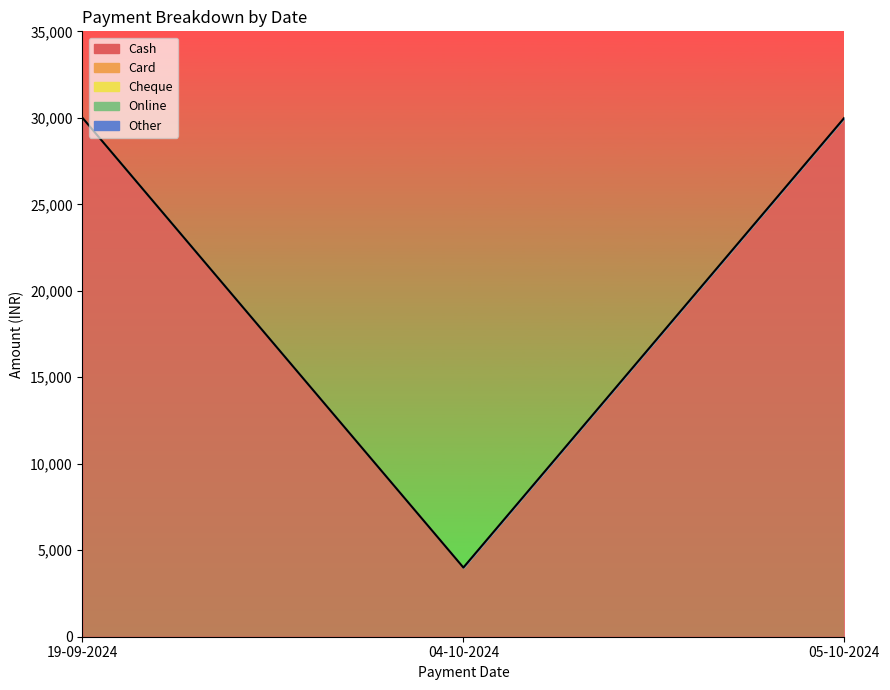

Reading left to right, list all the values displayed in this chart.

Cash: 19-09-2024=30000	04-10-2024=4000	05-10-2024=30000
Card: 19-09-2024=0	04-10-2024=0	05-10-2024=0
Cheque: 19-09-2024=0	04-10-2024=0	05-10-2024=0
Online: 19-09-2024=0	04-10-2024=0	05-10-2024=0
Other: 19-09-2024=0	04-10-2024=0	05-10-2024=0